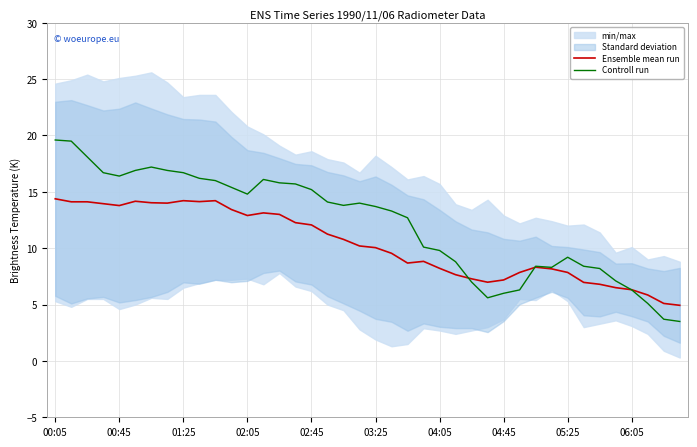

List the series in order of their overall mean, highest first.

Controll run, Ensemble mean run